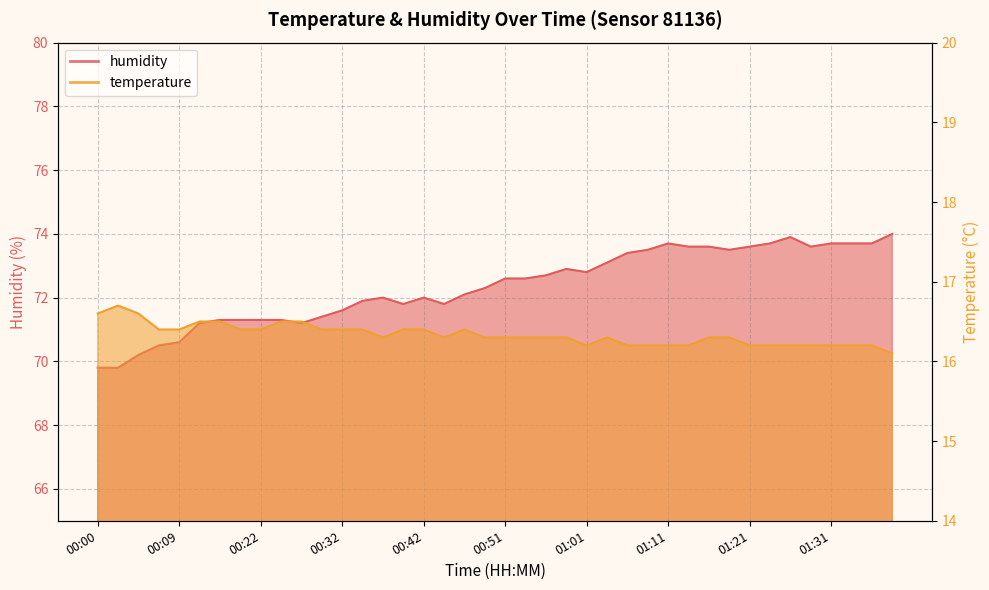

Is it true that temperature equals 3.5 at 00:29?

False